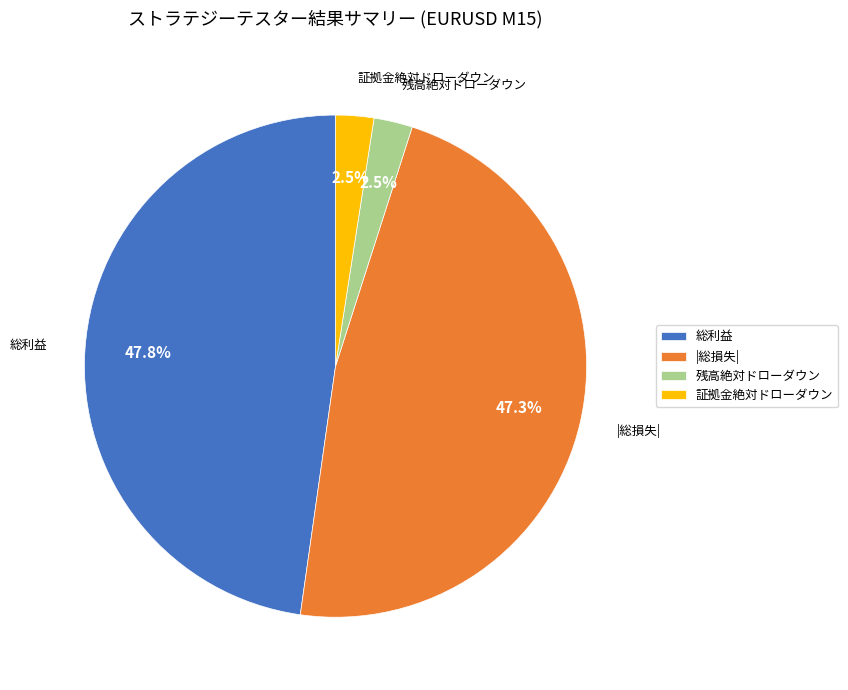

To the nearest percent, what is the average slice percentage?

25%